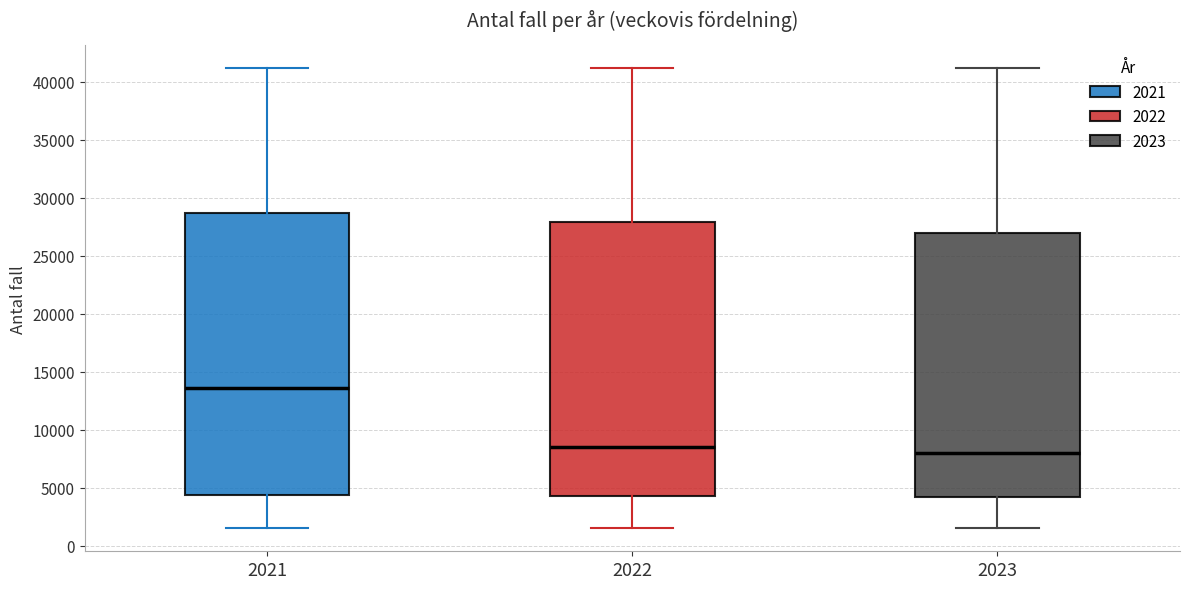

Which box is the tallest, from its lower edge to its upper edge?

2021